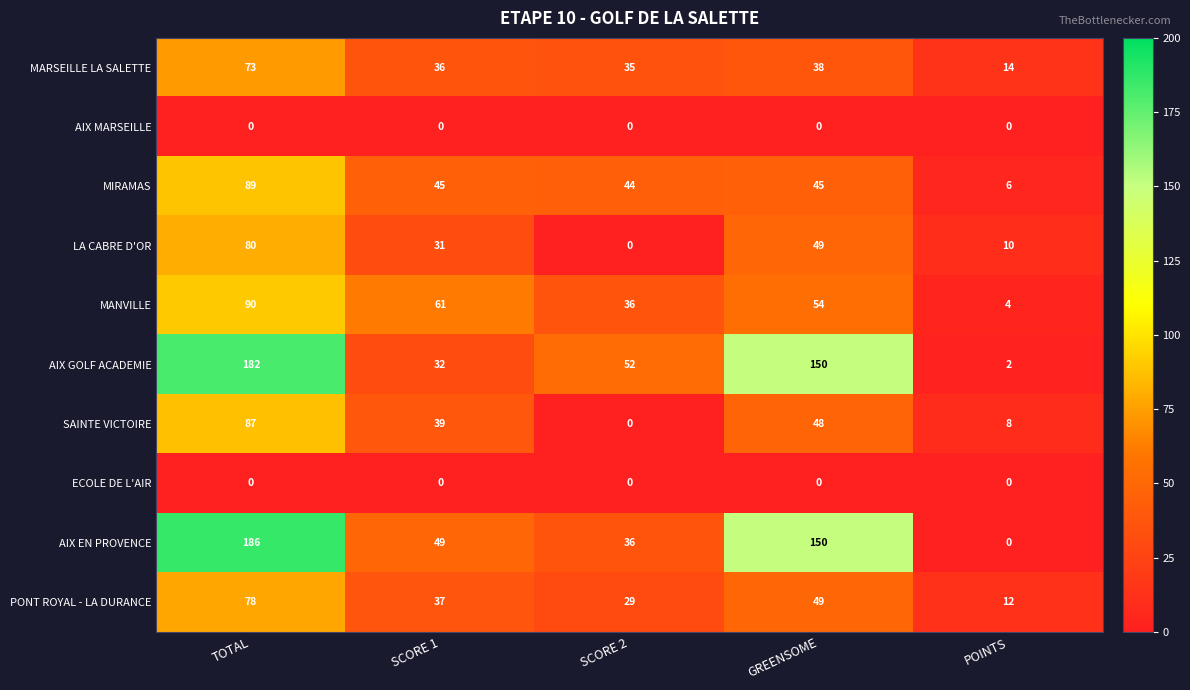

How many categories are shown in the chart?

5